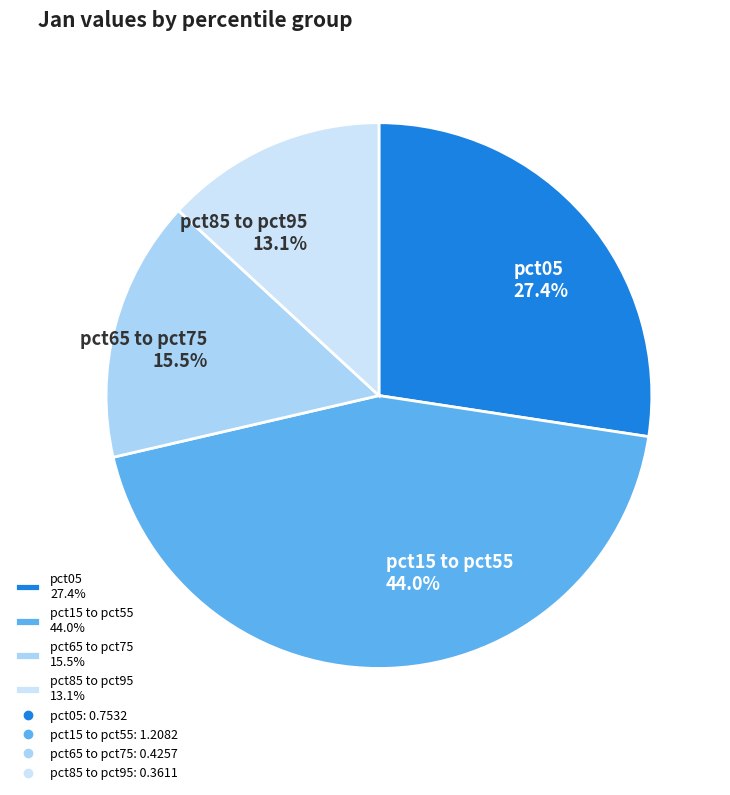

How many slices are in this pie chart?

4